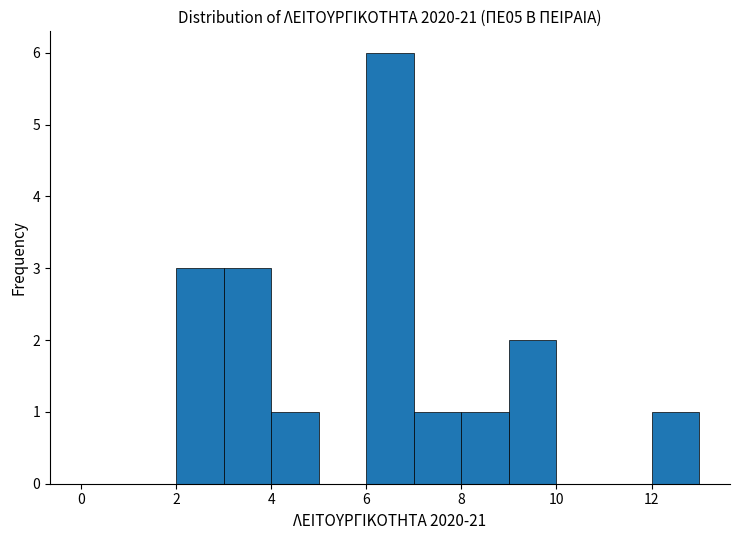

Which range on the x-axis has the tallest bar?

6 to 7